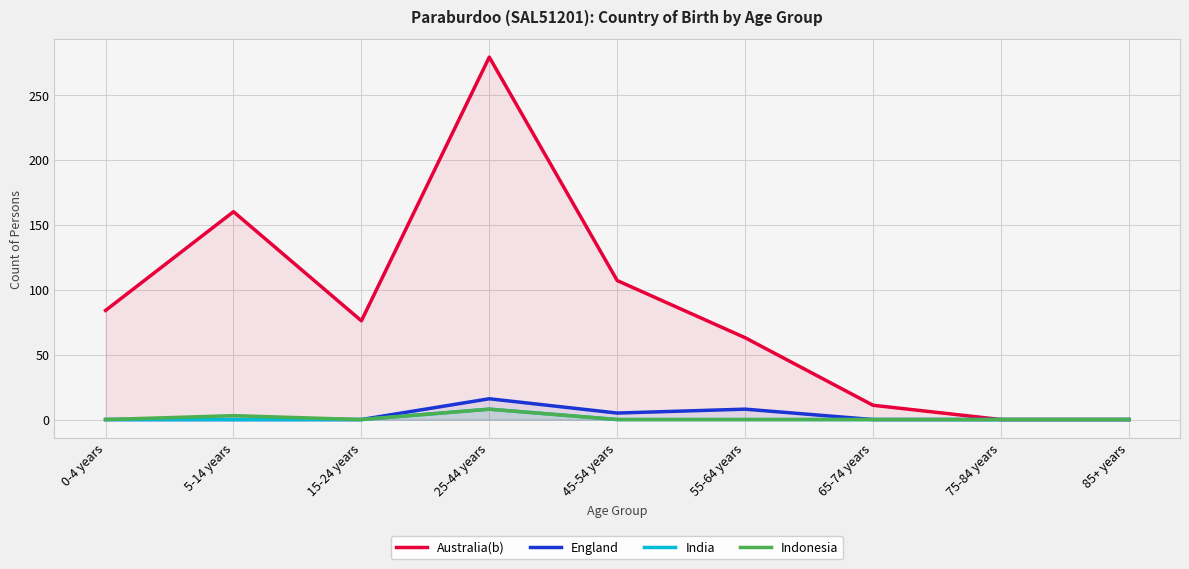

True or false: Indonesia and India intersect in this chart.

False